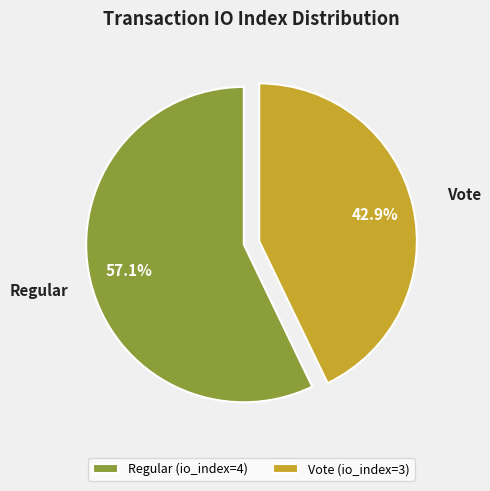

What is the largest slice in the pie chart?

Regular